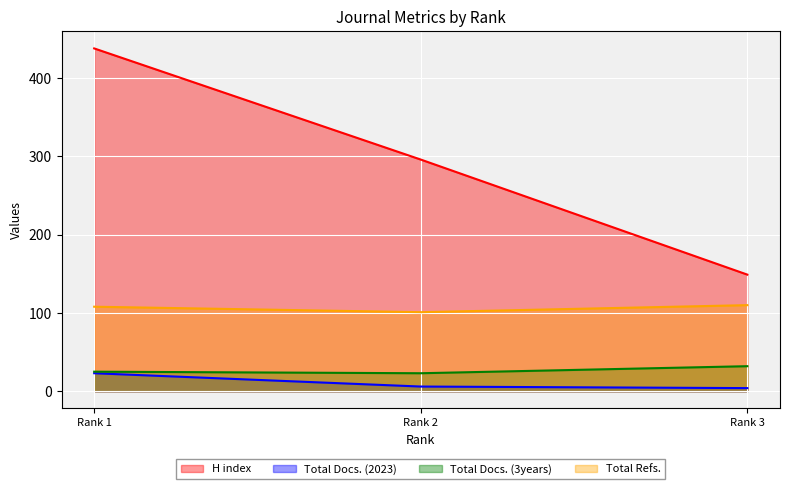

What is the sum of all H index values?

883